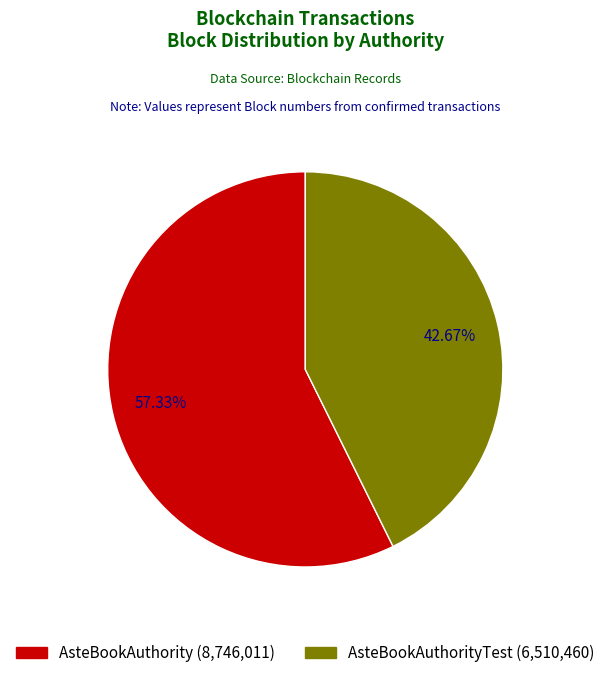

The AsteBookAuthority slice represents 57% of the pie. True or false?

True